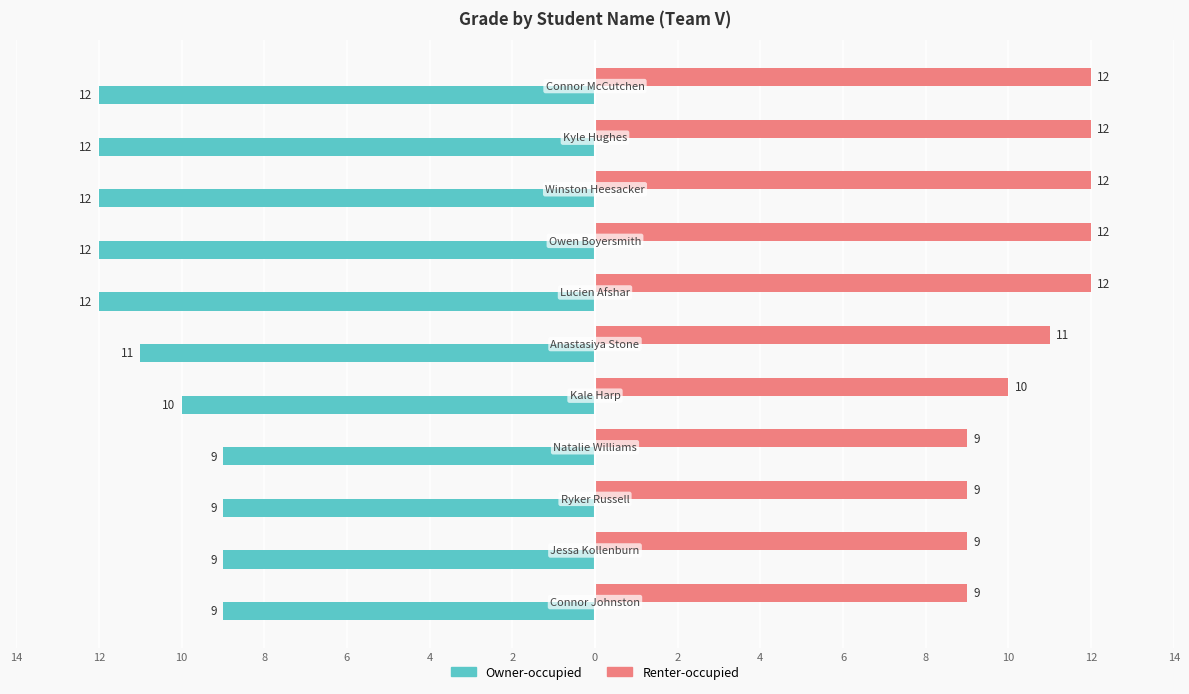

What are all the series names shown in the legend?

Owner-occupied, Renter-occupied